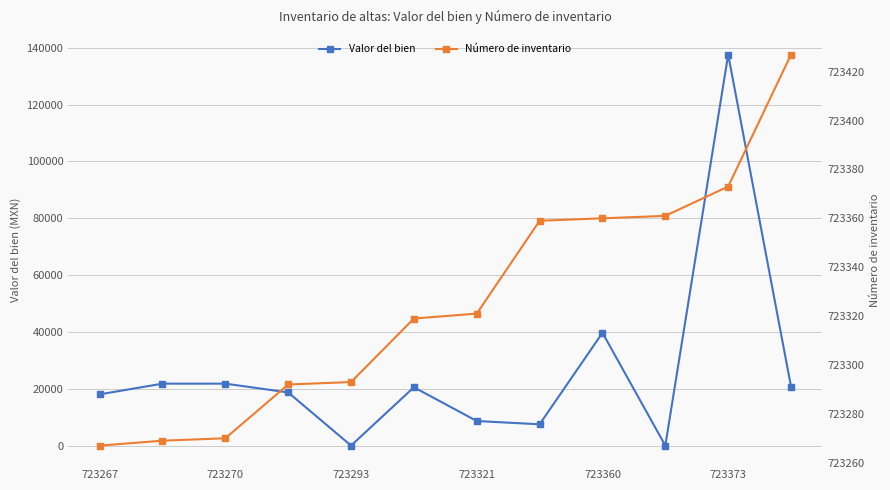

Which series has the largest total across all categories?

Número de inventario